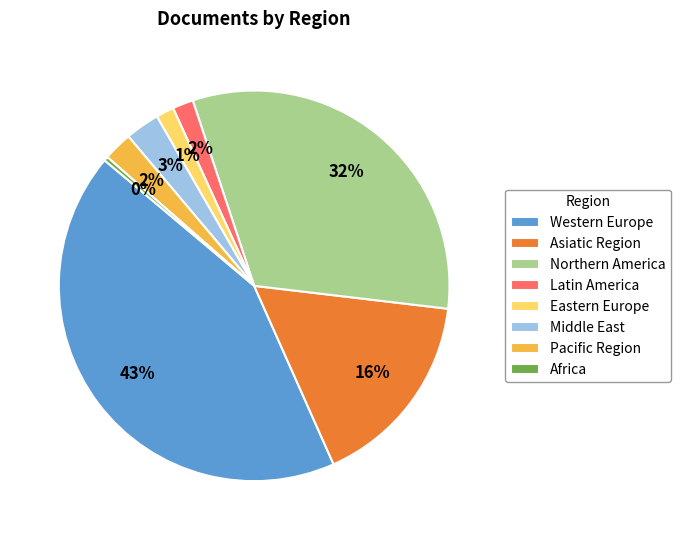

Which slice is the smallest?

Africa